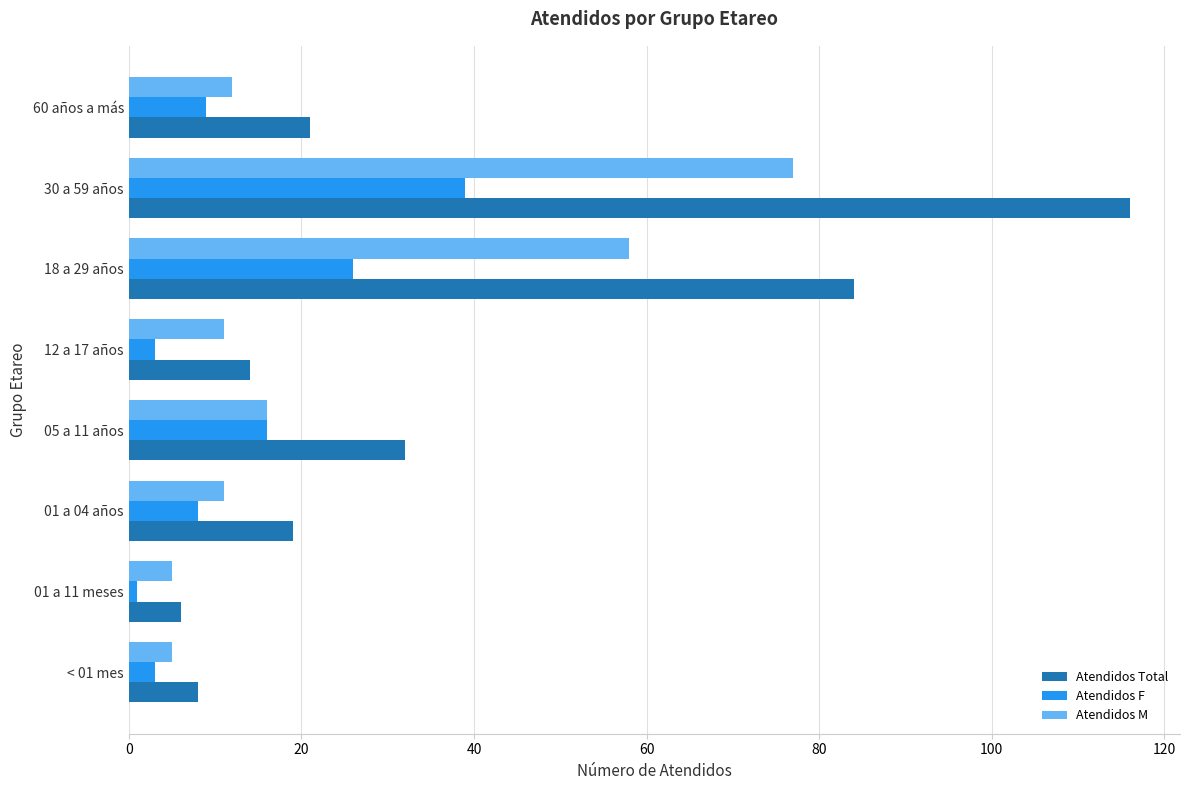

At which category is the sum across all series the highest?

30 a 59 años